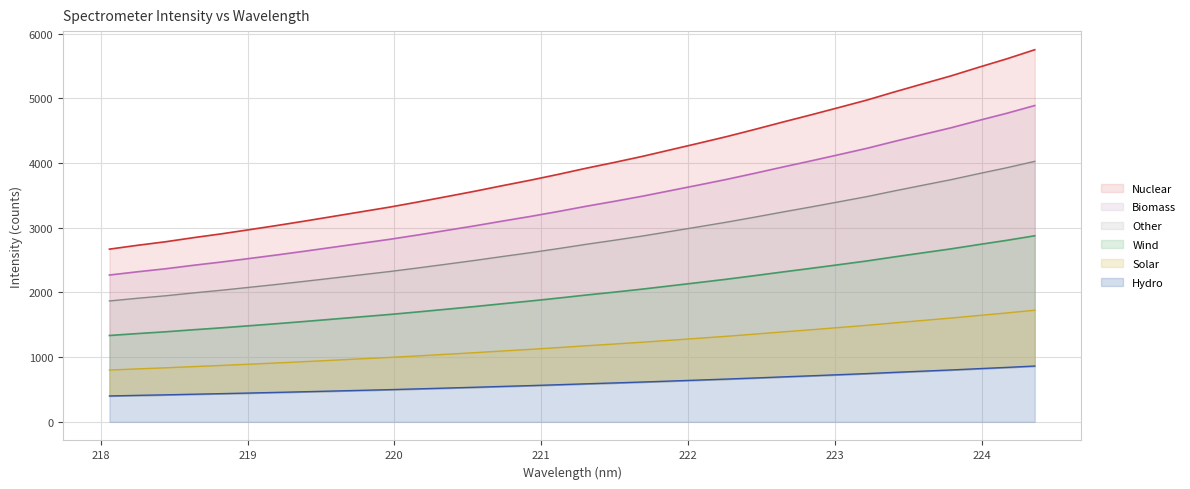

Does the chart display data point markers on the line(s)?

No